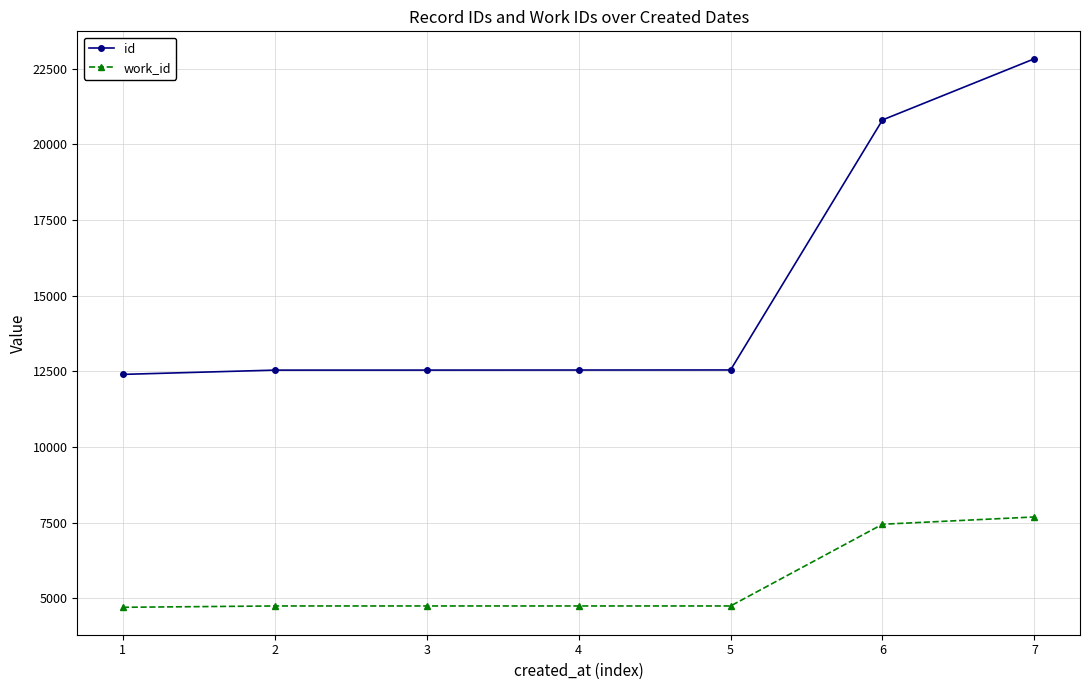

True or false: id and work_id cross at least once.

False